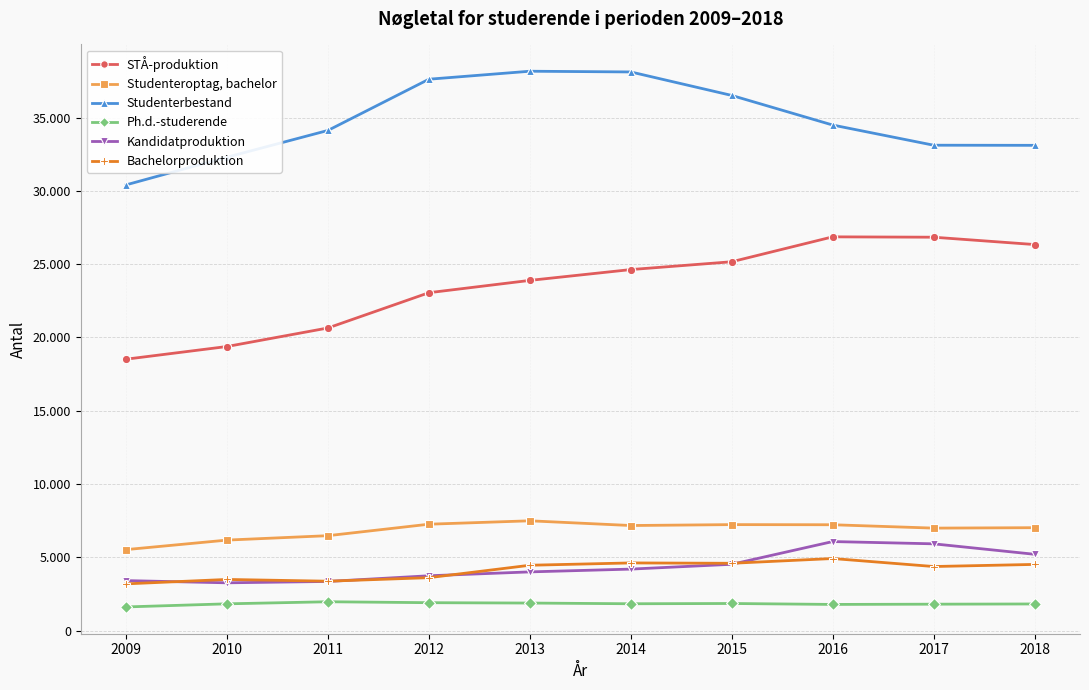

True or false: Studenteroptag, bachelor has a value of 5522.0 at 2009.

True